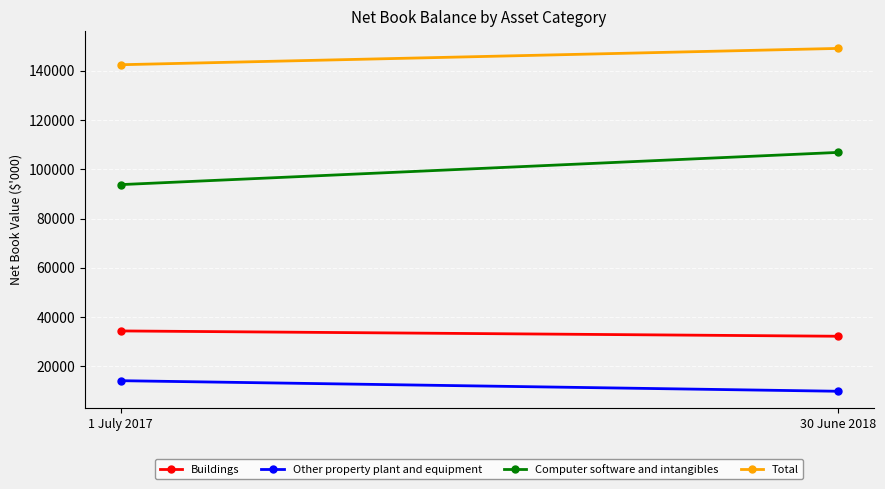

How many lines are shown in the chart?

4